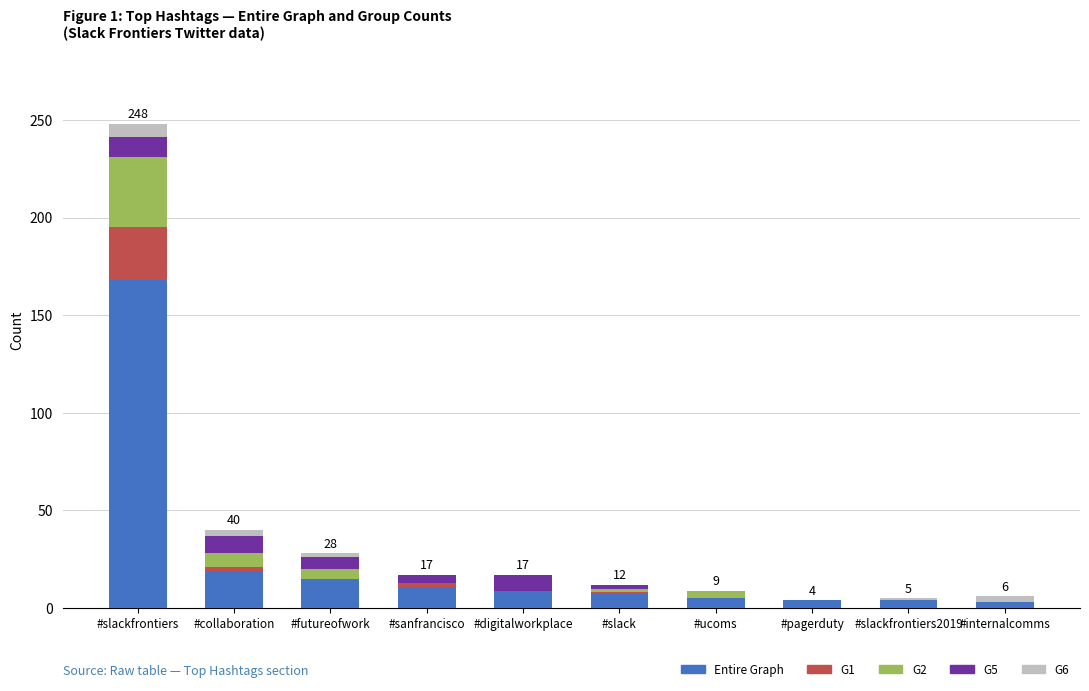

At which category is the sum across all series the highest?

#slackfrontiers